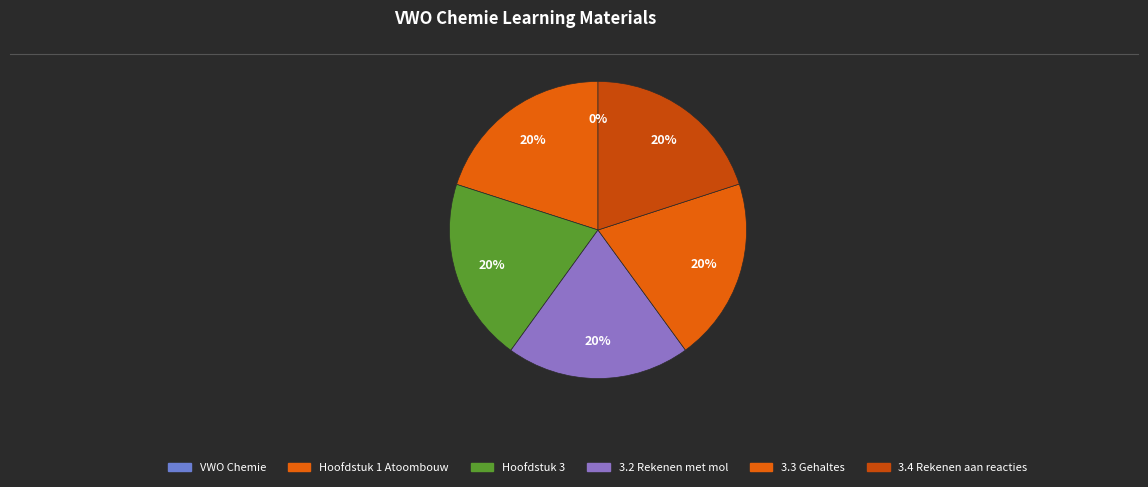

Is there any slice that represents more than half of the pie?

No